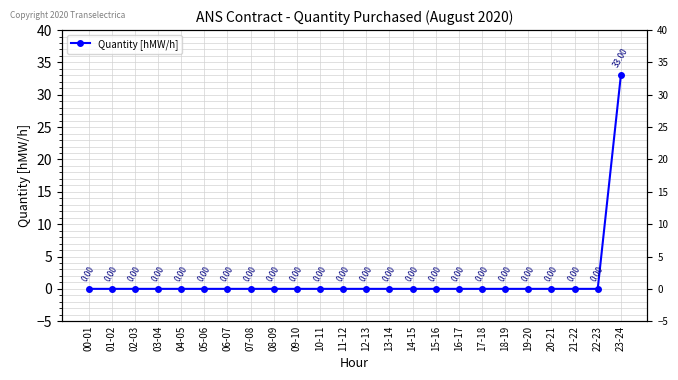

At which category does the chart reach its minimum across all series?

00-01